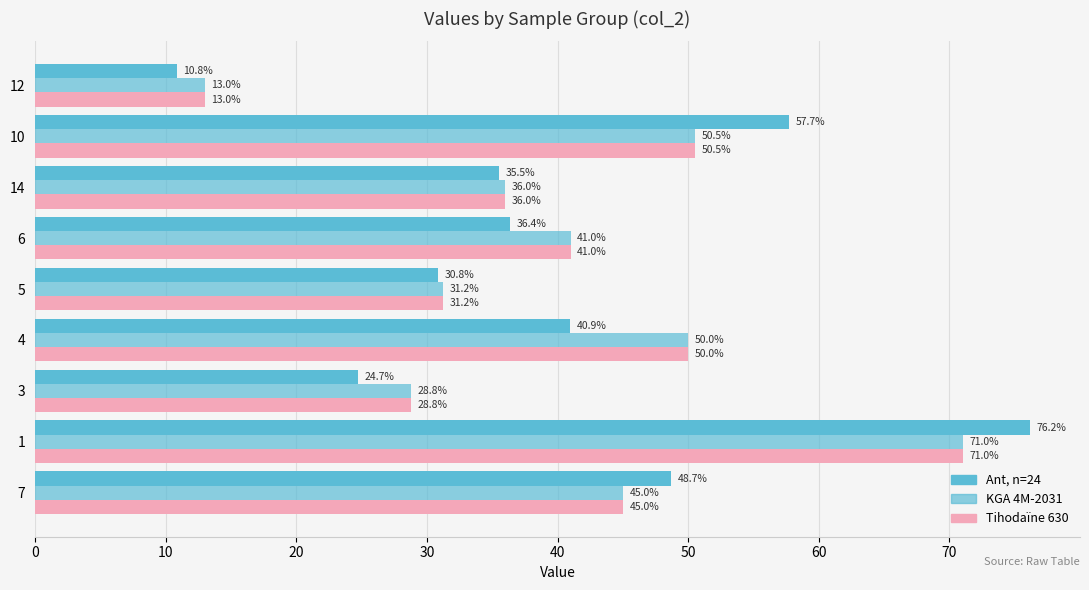

How many data points in Tihodaïne 630 are less than 41?

4